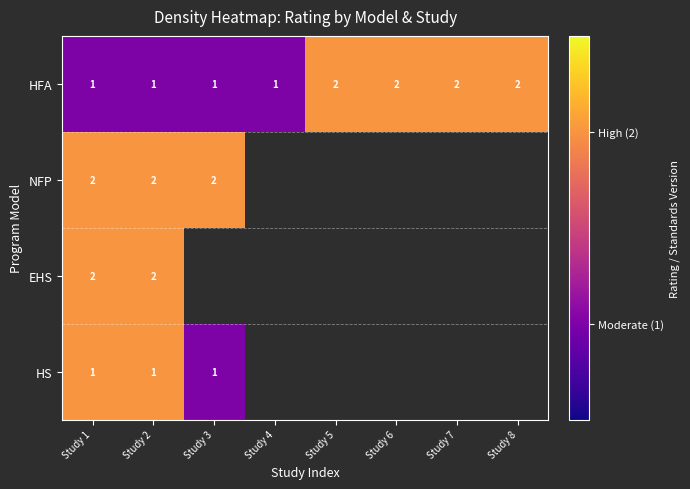

What is the smallest value displayed?

1.0